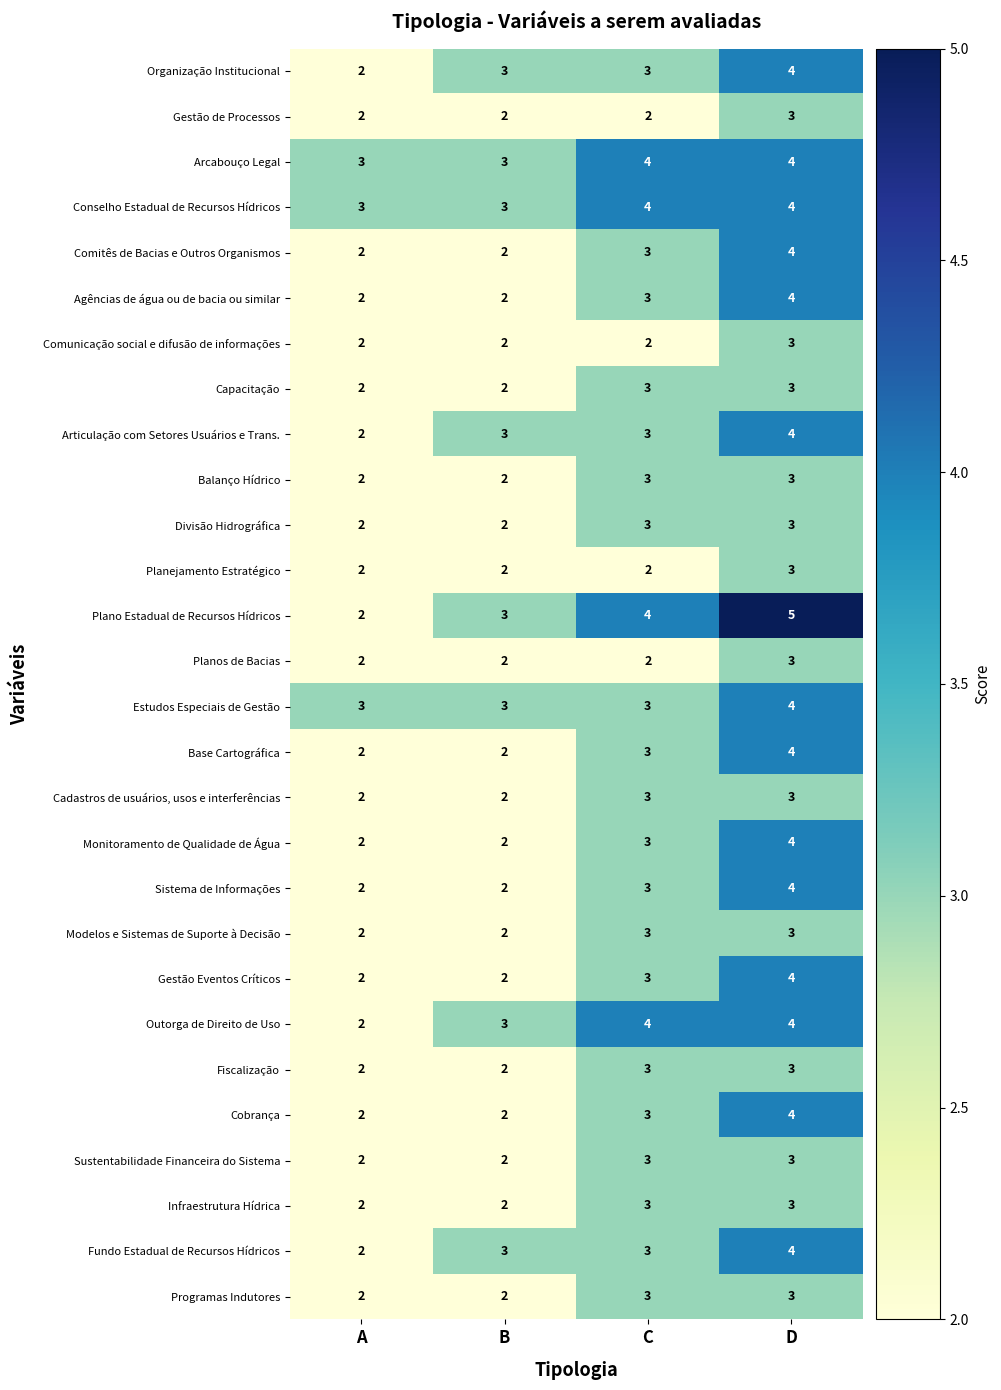

How many series are shown in this chart?

28